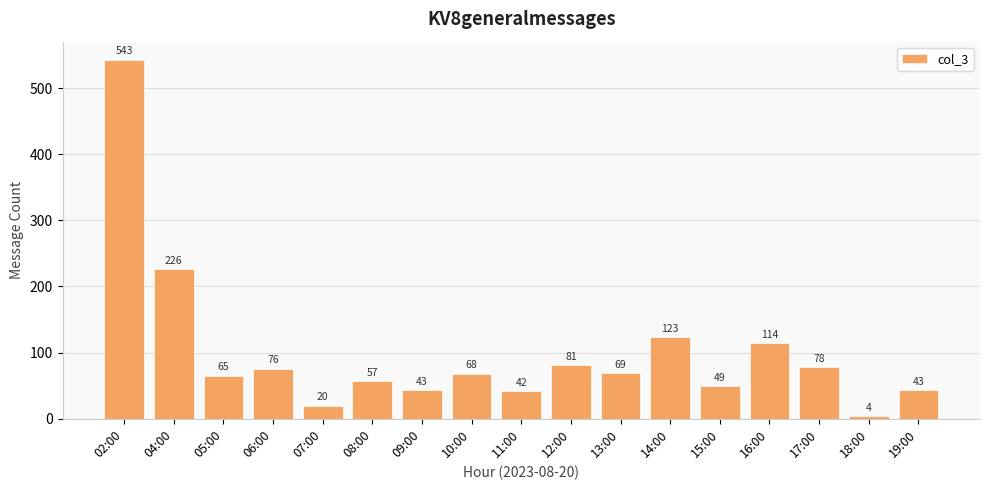

What is the average value?

100